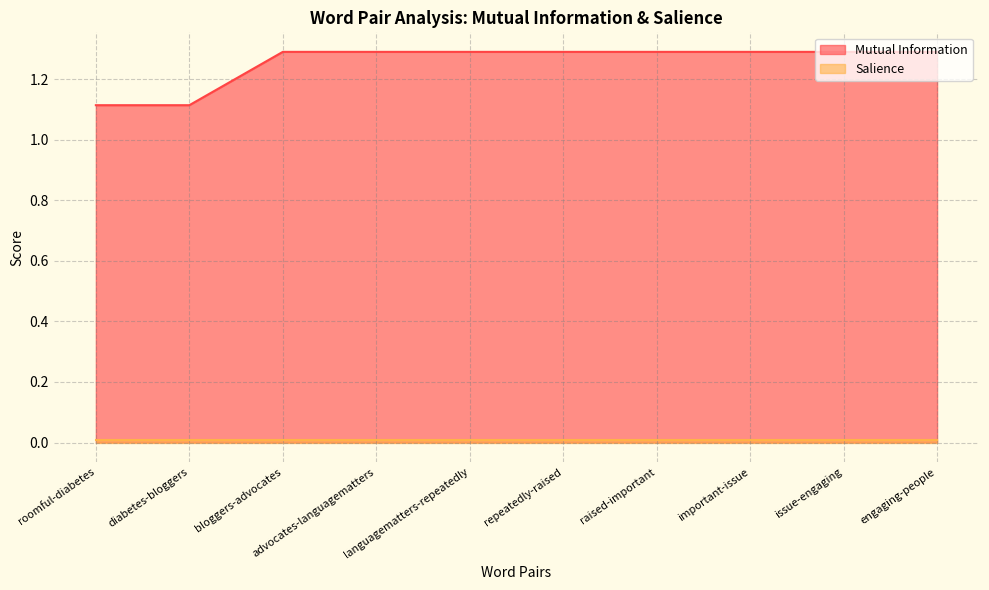

What is the label of the 2nd point from the right?

issue-engaging